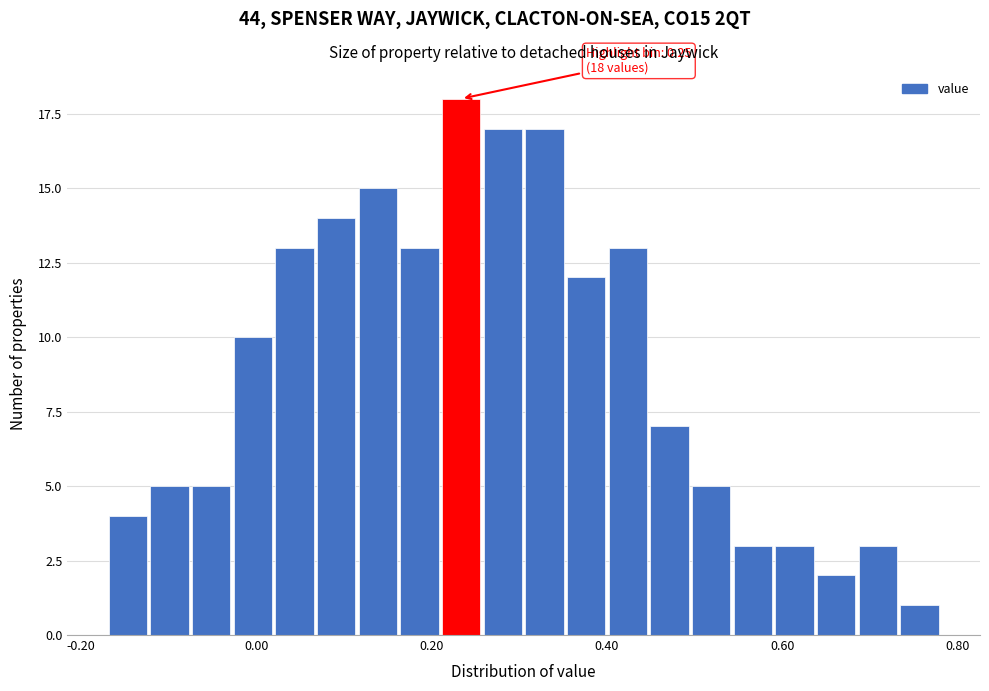

Read against the x-axis, roughly where is the centre of the tallest bar?

0.24